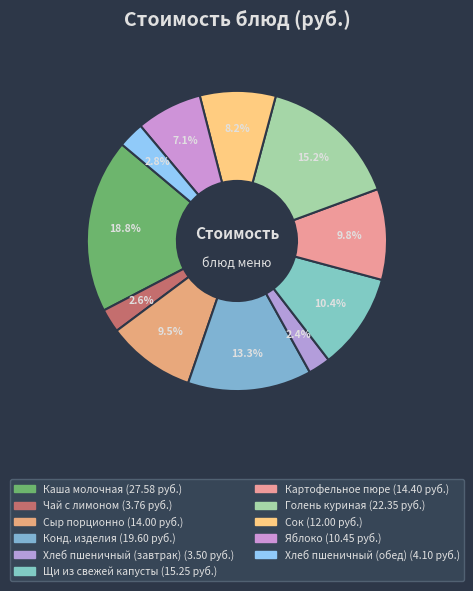

True or false: Голень куриная accounts for 15% of the total.

True